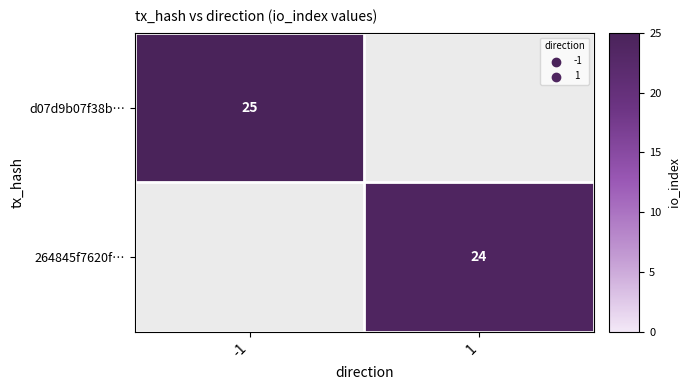

What is the smallest value displayed?

24.0